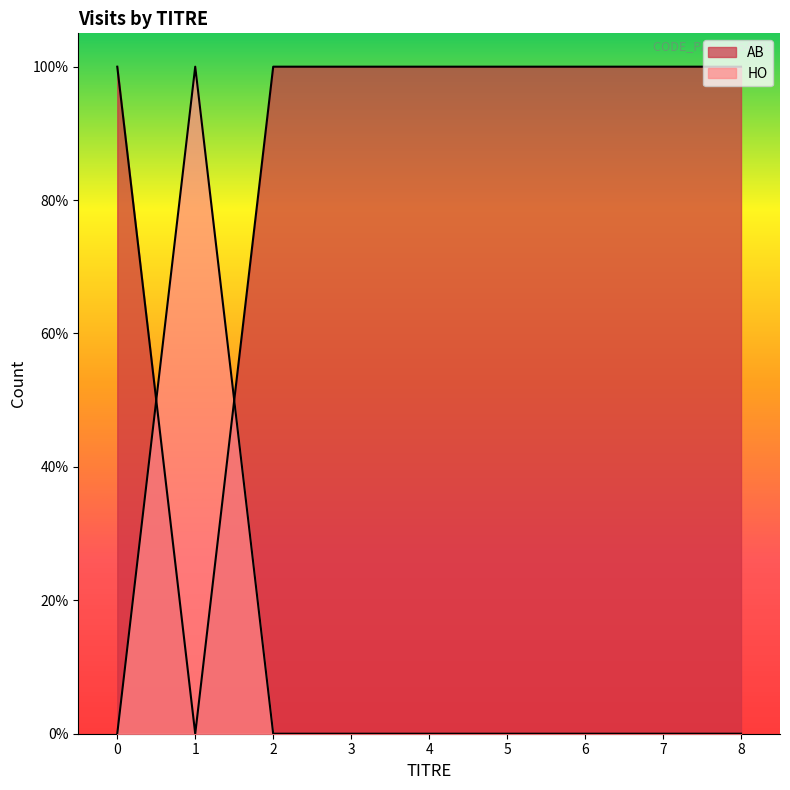

Which category has the lowest value across all series?

1